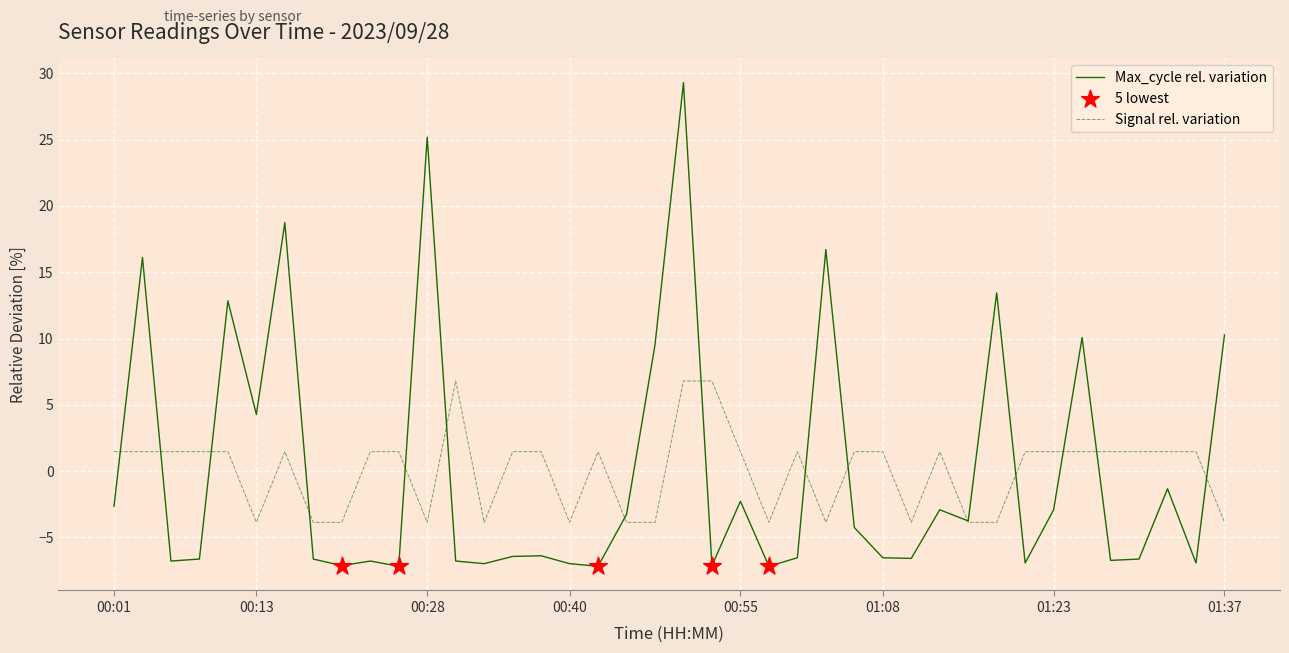

Which series has the widest spread of values?

Max_cycle rel. variation